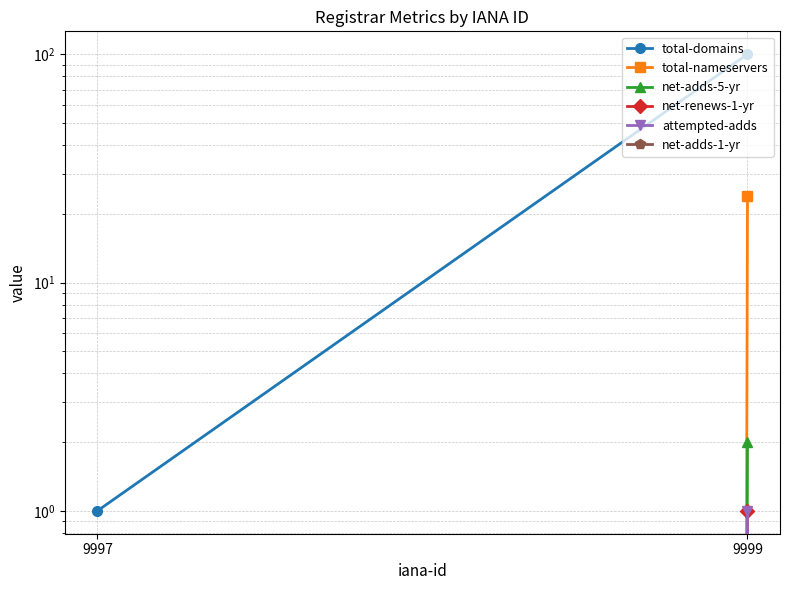

List the labels in order of net-renews-1-yr value, largest first.

9999, 9997